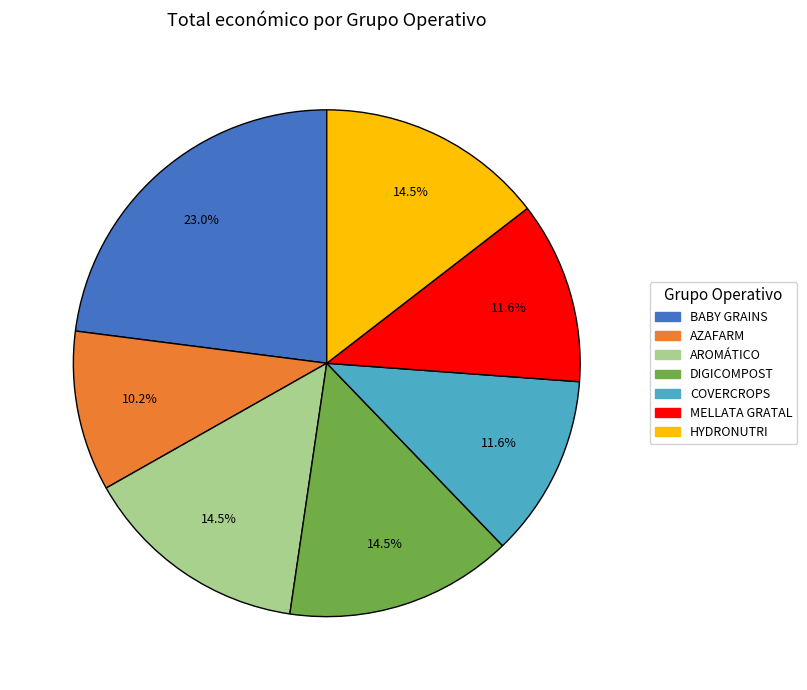

What is the ratio of the value at COVERCROPS to the value at DIGICOMPOST?

0.8